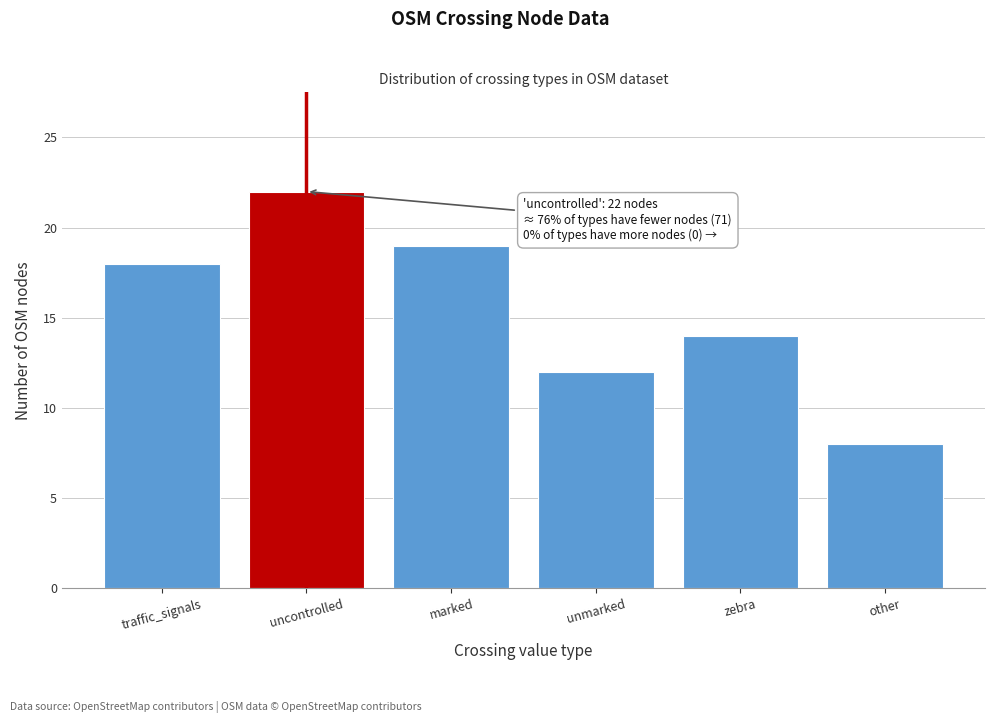

Reading left to right, list all the values displayed in this chart.

18	22	19	12	14	8